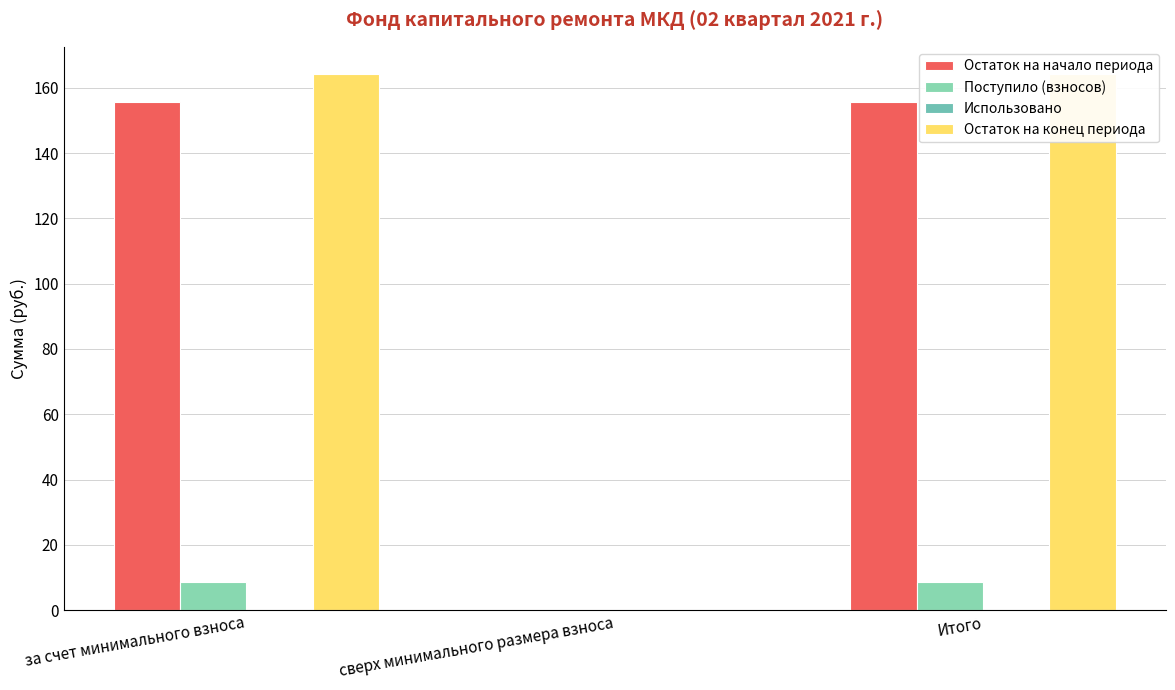

What is the value of the Поступило (взносов) bar at the 1st from the left?

8.6